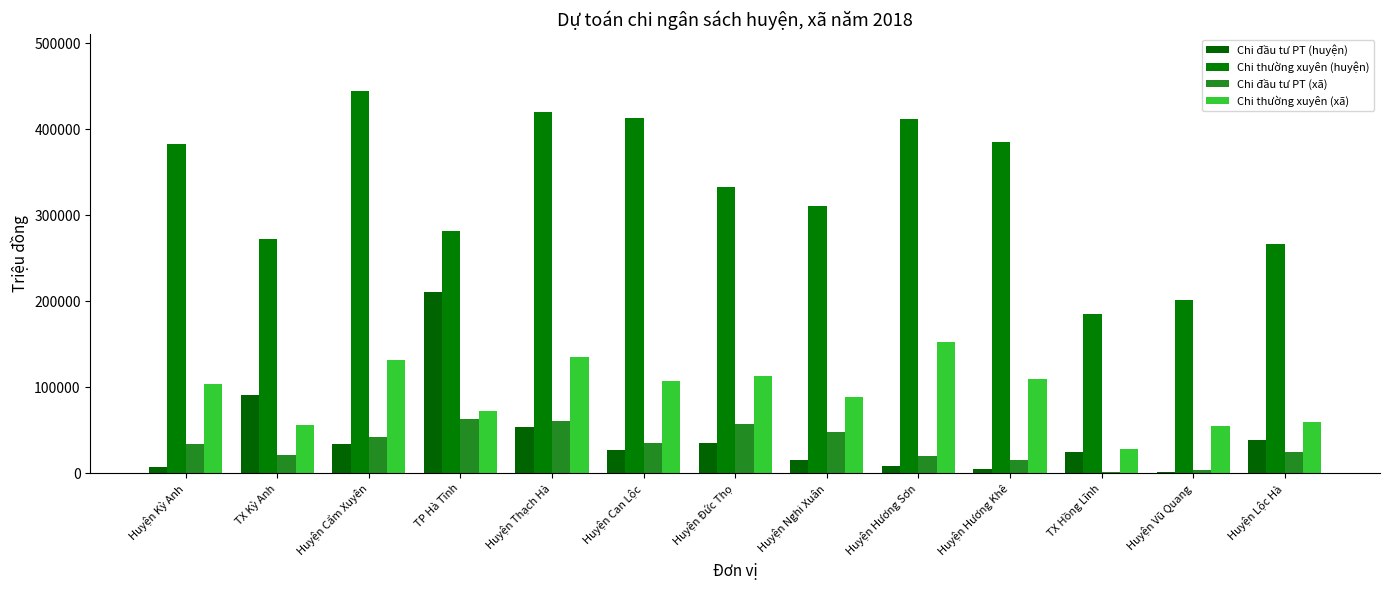

What is the difference between the Chi đầu tư PT (huyện) values at Huyện Đức Thọ and Huyện Nghi Xuân?

20000